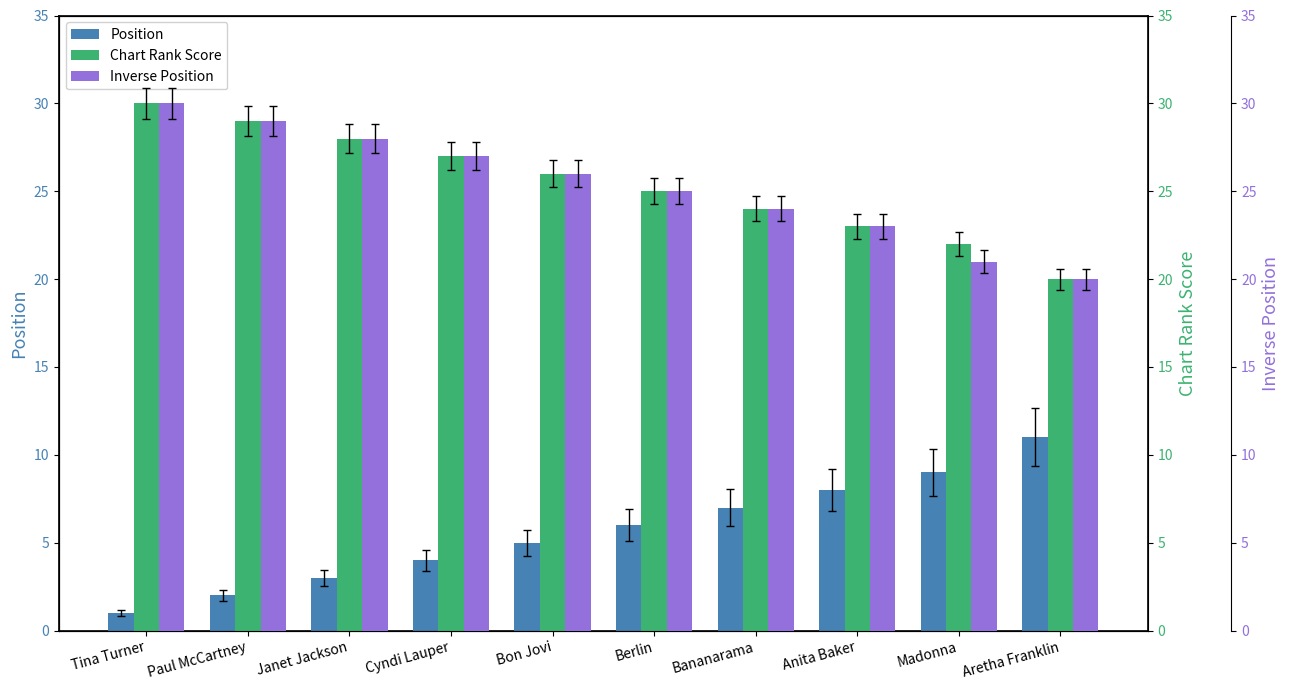

What is the maximum value shown in the chart?

30